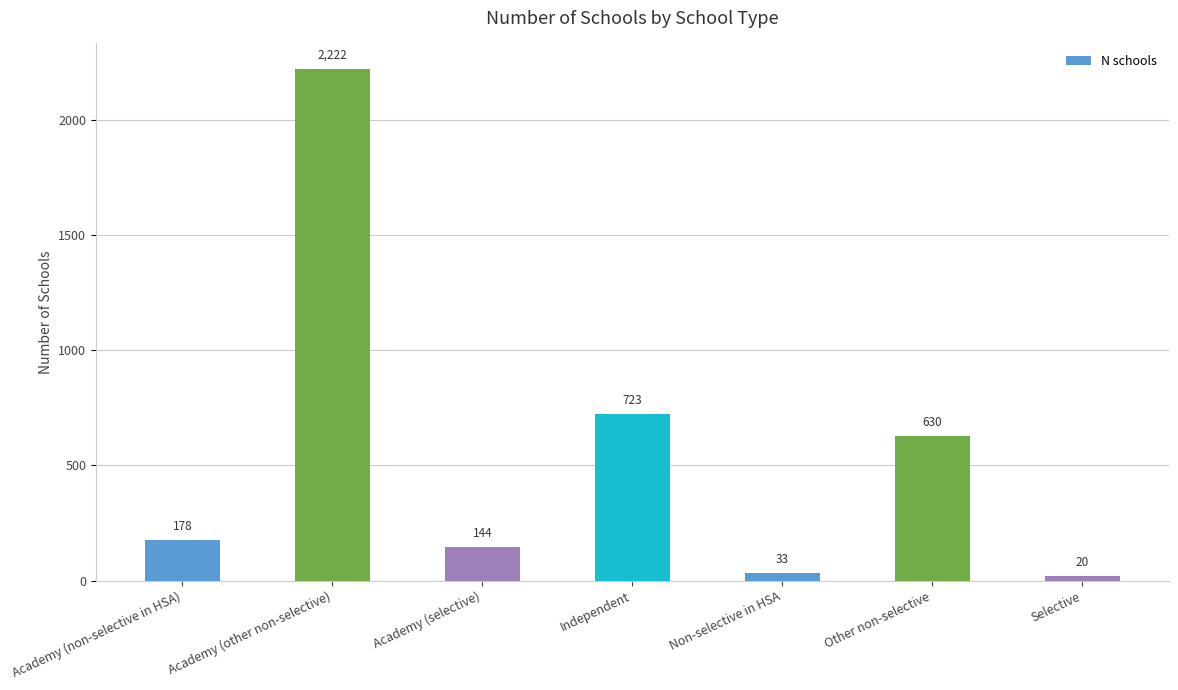

What is the approximate value at Non-selective in HSA, to the nearest 50?

50